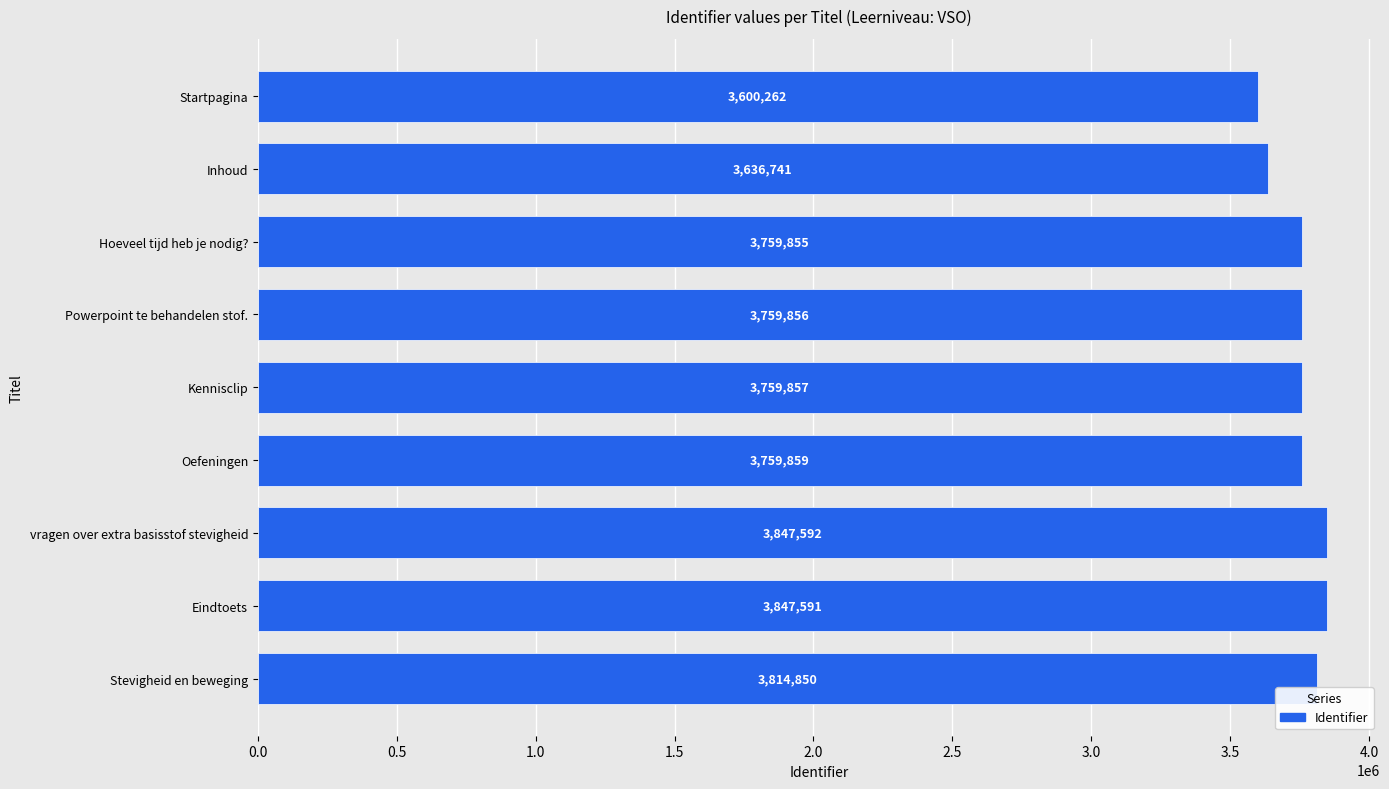

Count the number of data series in this chart.

1